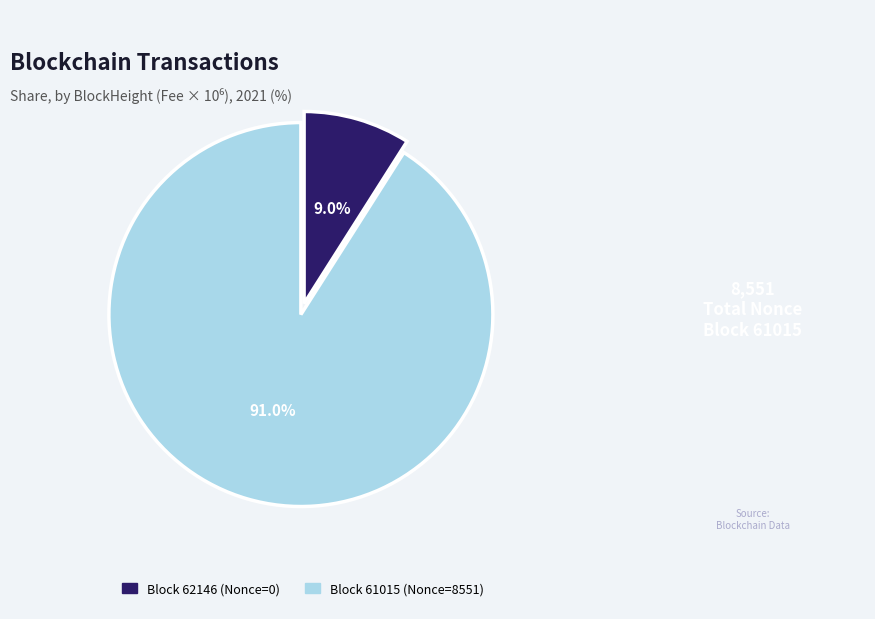

Does any single category account for the majority?

Yes